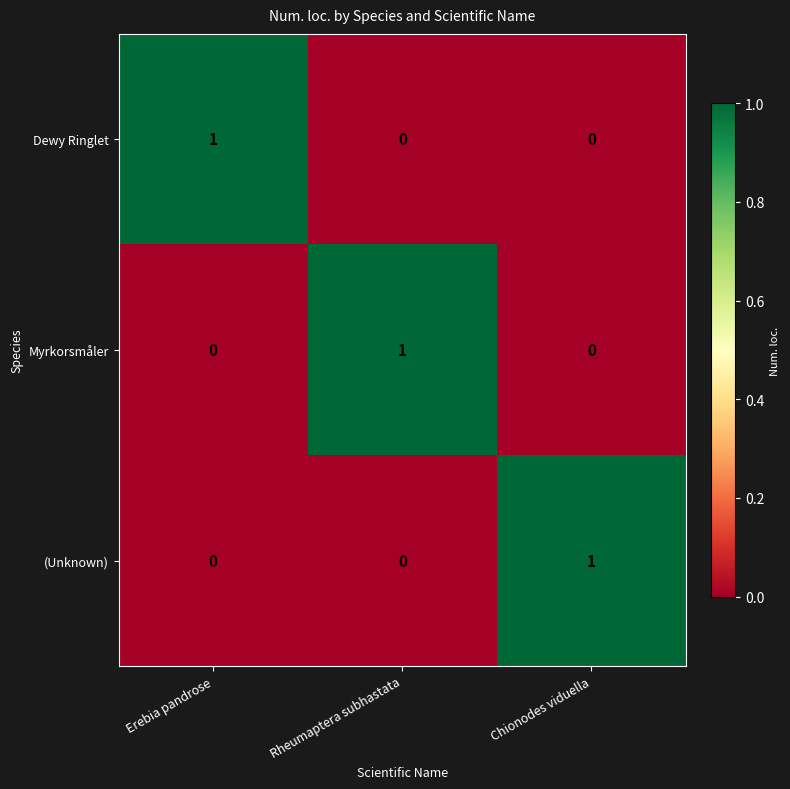

How many distinct data groups are displayed?

3